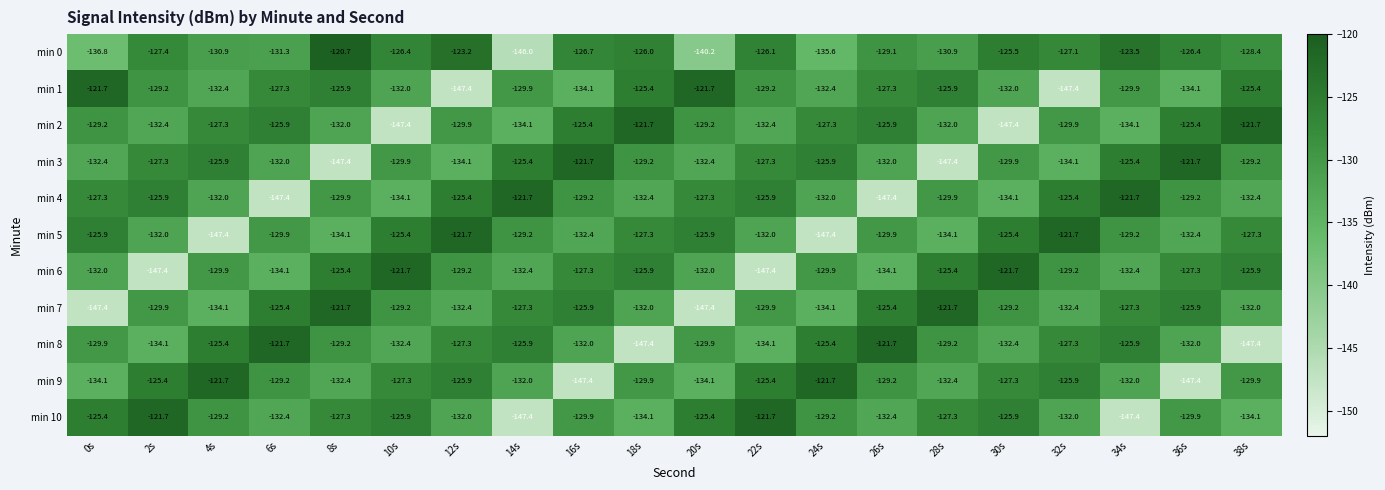

What is the difference between the maximum and second lowest values in the min 9 series?

25.7